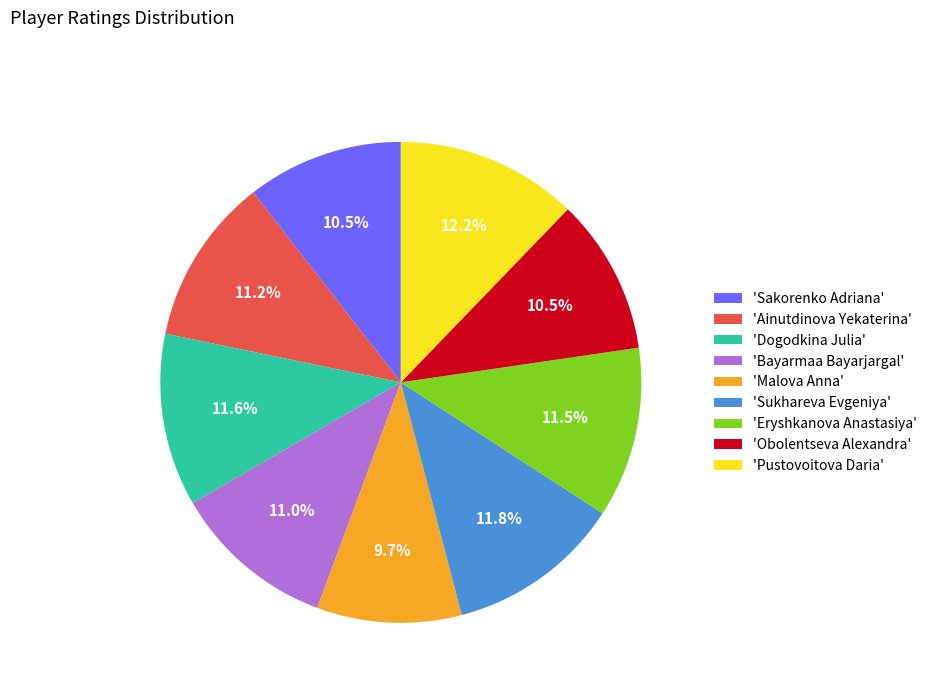

What is the smallest slice in the pie chart?

'Malova Anna'